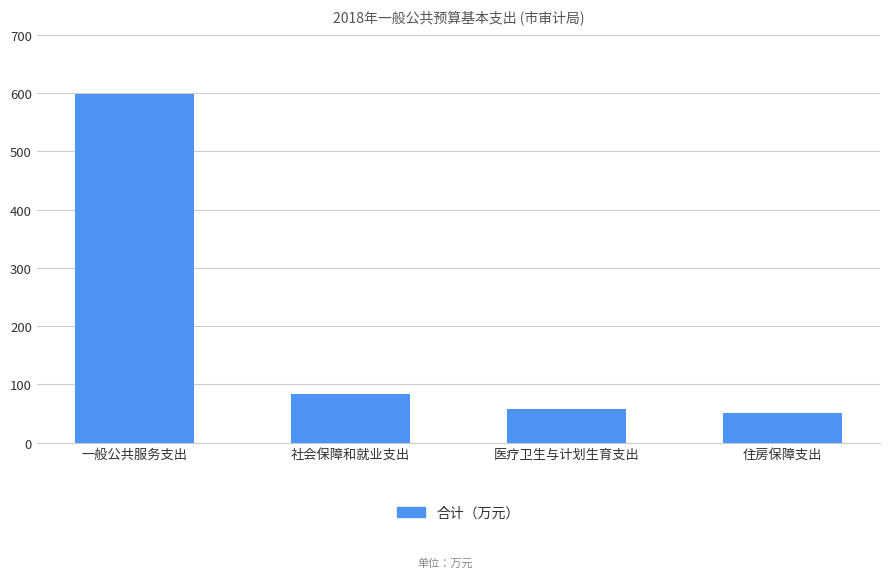

What is the label of the 2nd bar from the right?

医疗卫生与计划生育支出